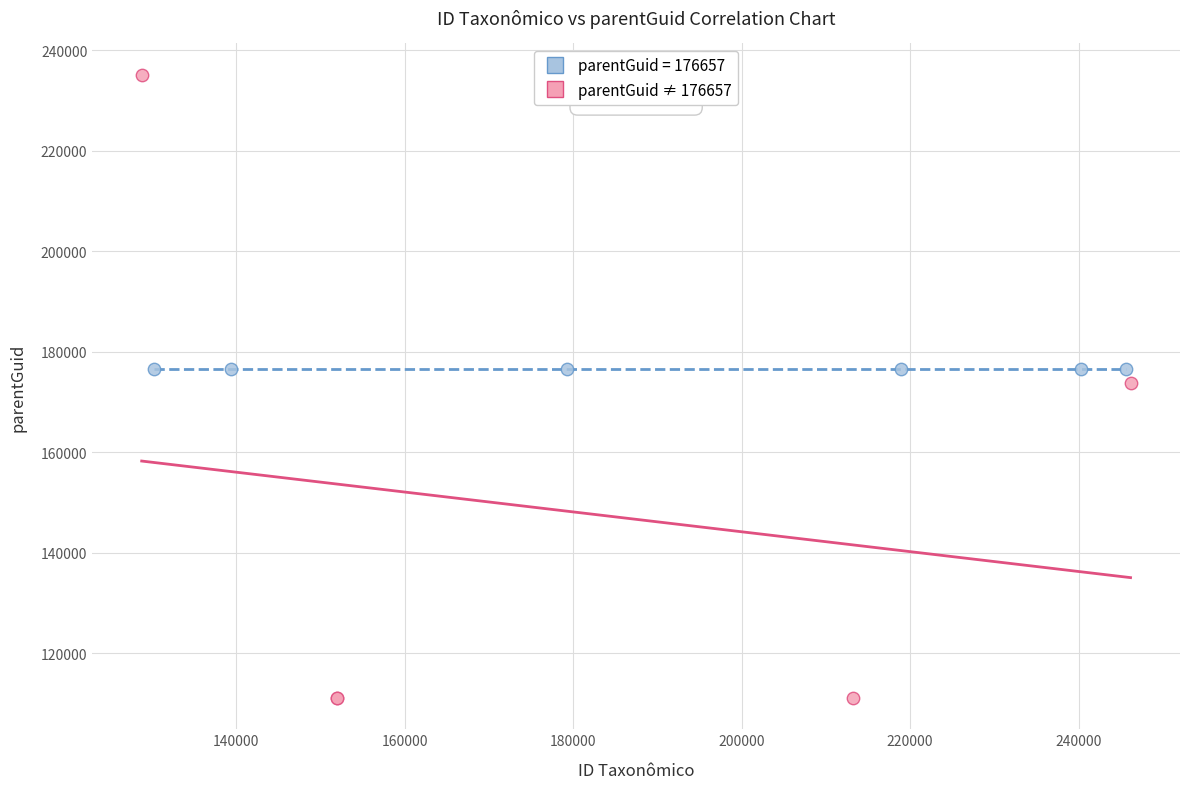

Which series reaches the maximum Y coordinate?

parentGuid ≠ 176657